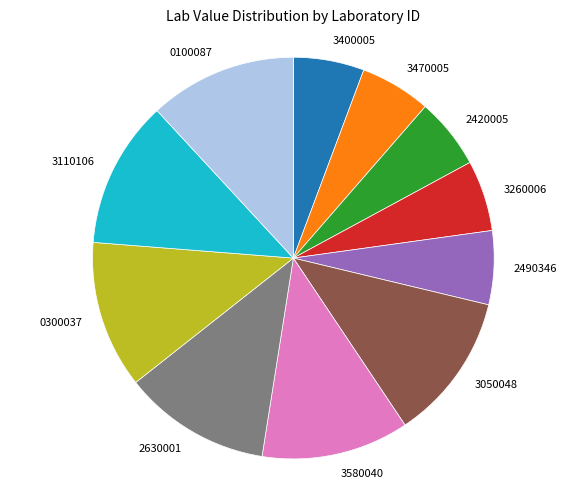

How many slices are in this pie chart?

11